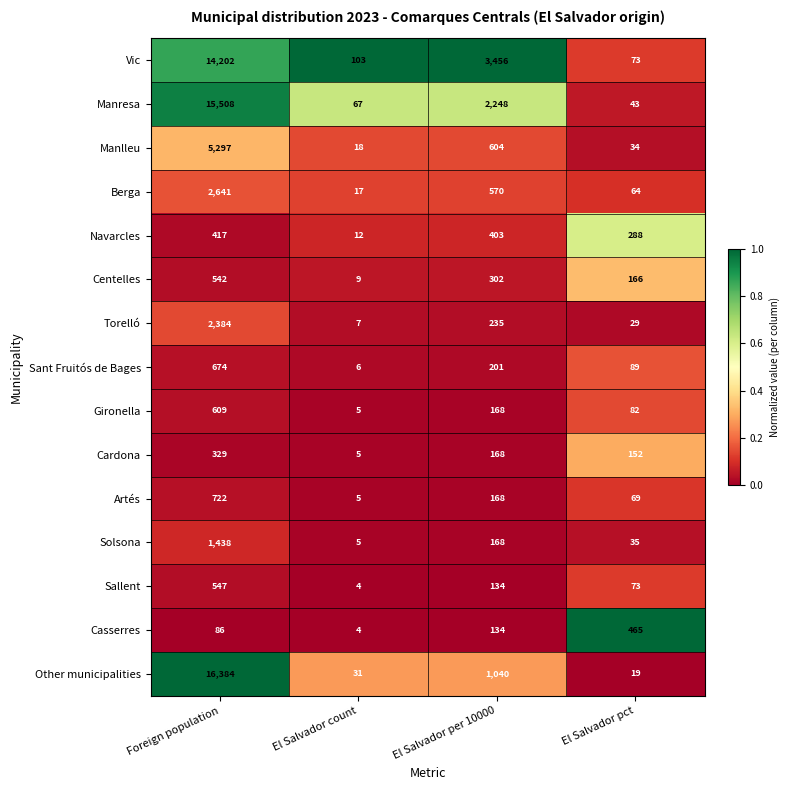

Where is Torelló nearest to the value 1195?

El Salvador per 10000